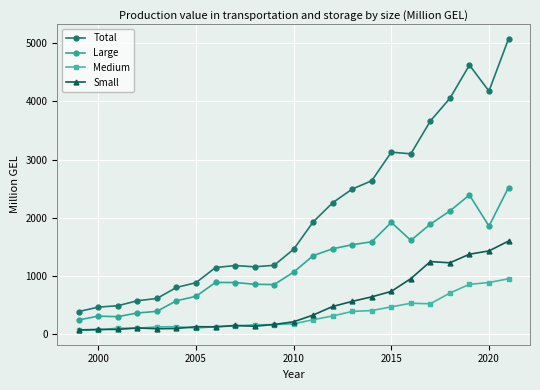

Rank the series by their maximum value, from lowest to highest.

Medium, Small, Large, Total